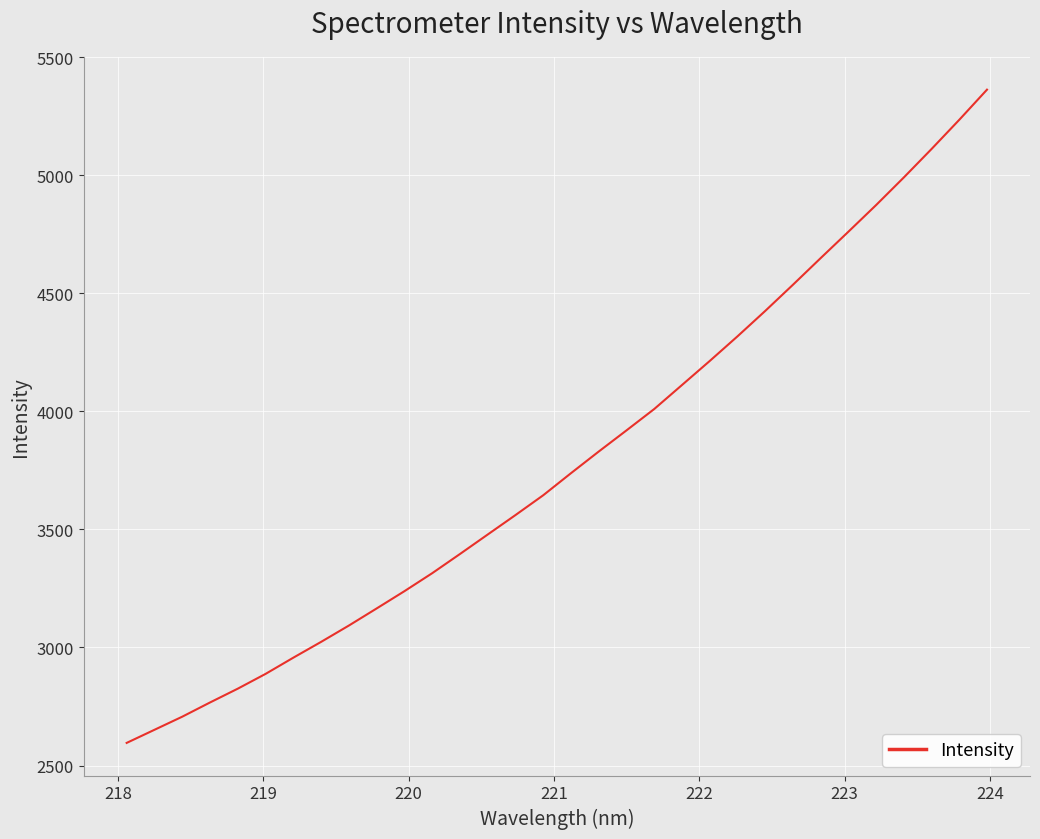

What is the minimum value shown in the chart?

2595.9